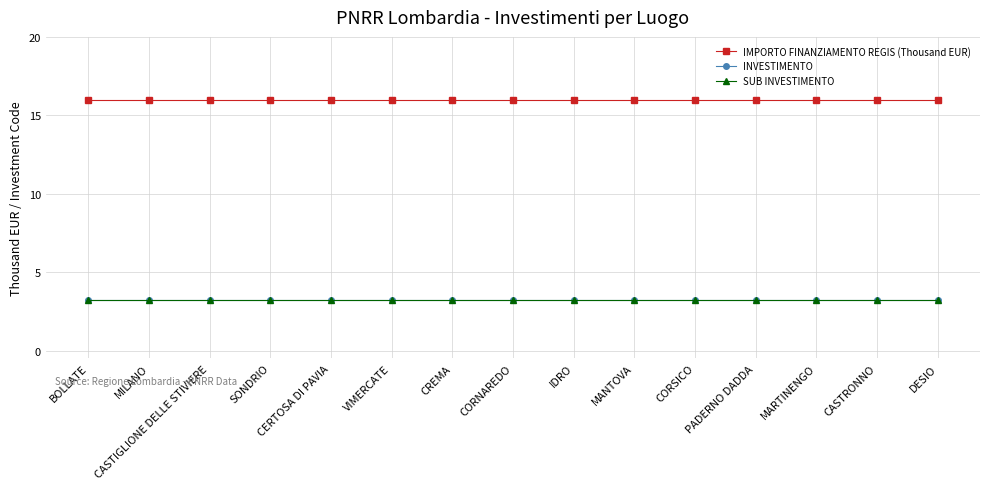

Is this an area chart (filled region under the line)?

No